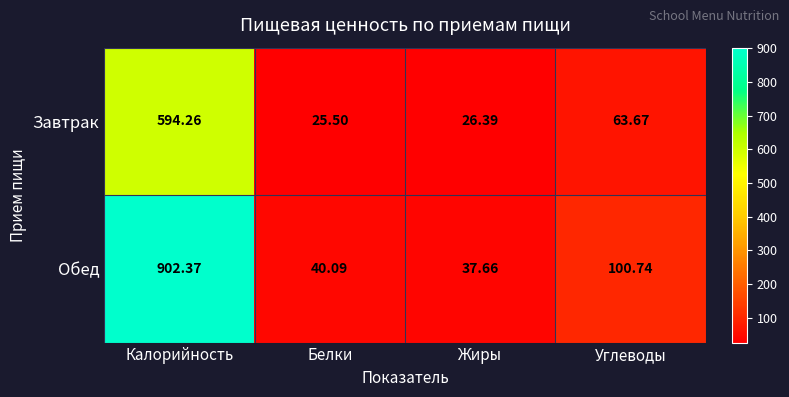

Is the value of Обед at Углеводы greater than the value of Завтрак at Жиры?

Yes